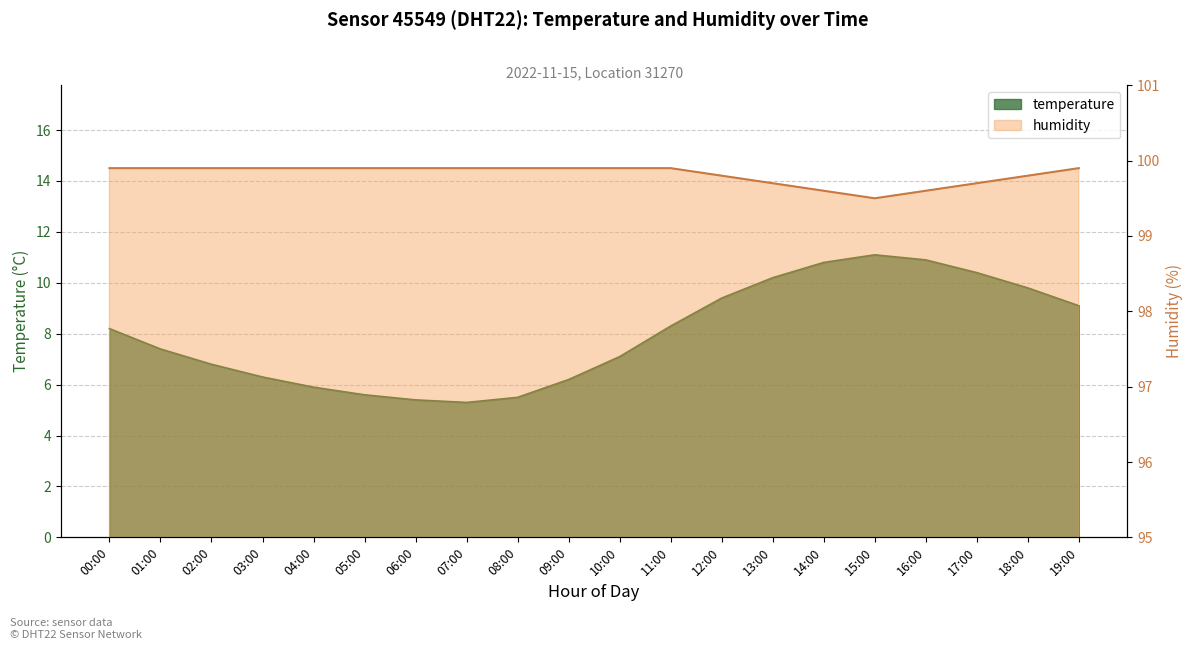

At which category is the sum across all series the highest?

15:00